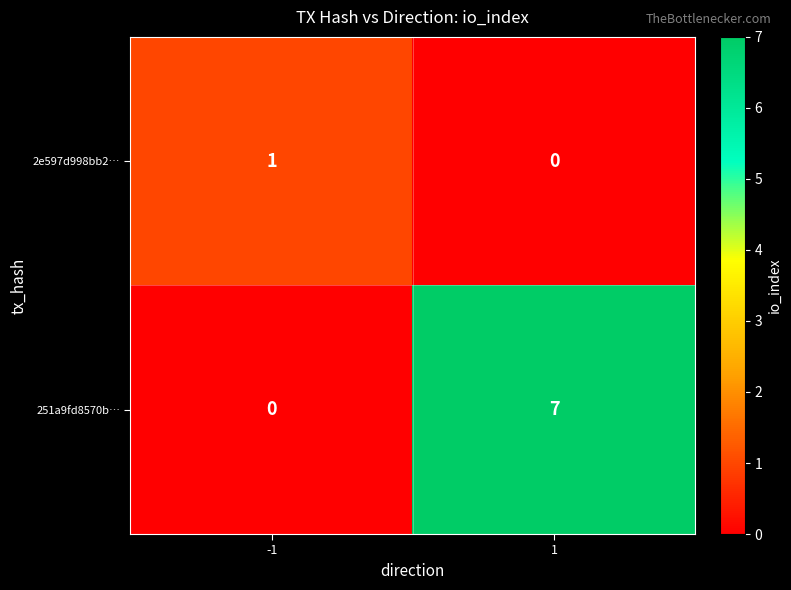

What is the highest value of the 251a9fd8570b… series?

7